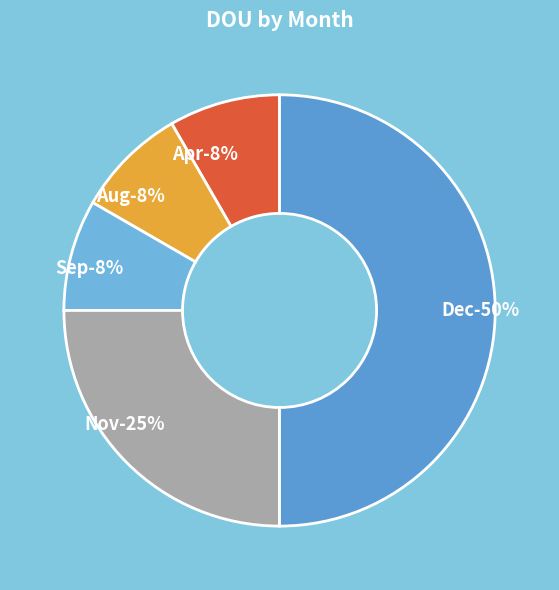

True or false: Nov accounts for 25% of the total.

True